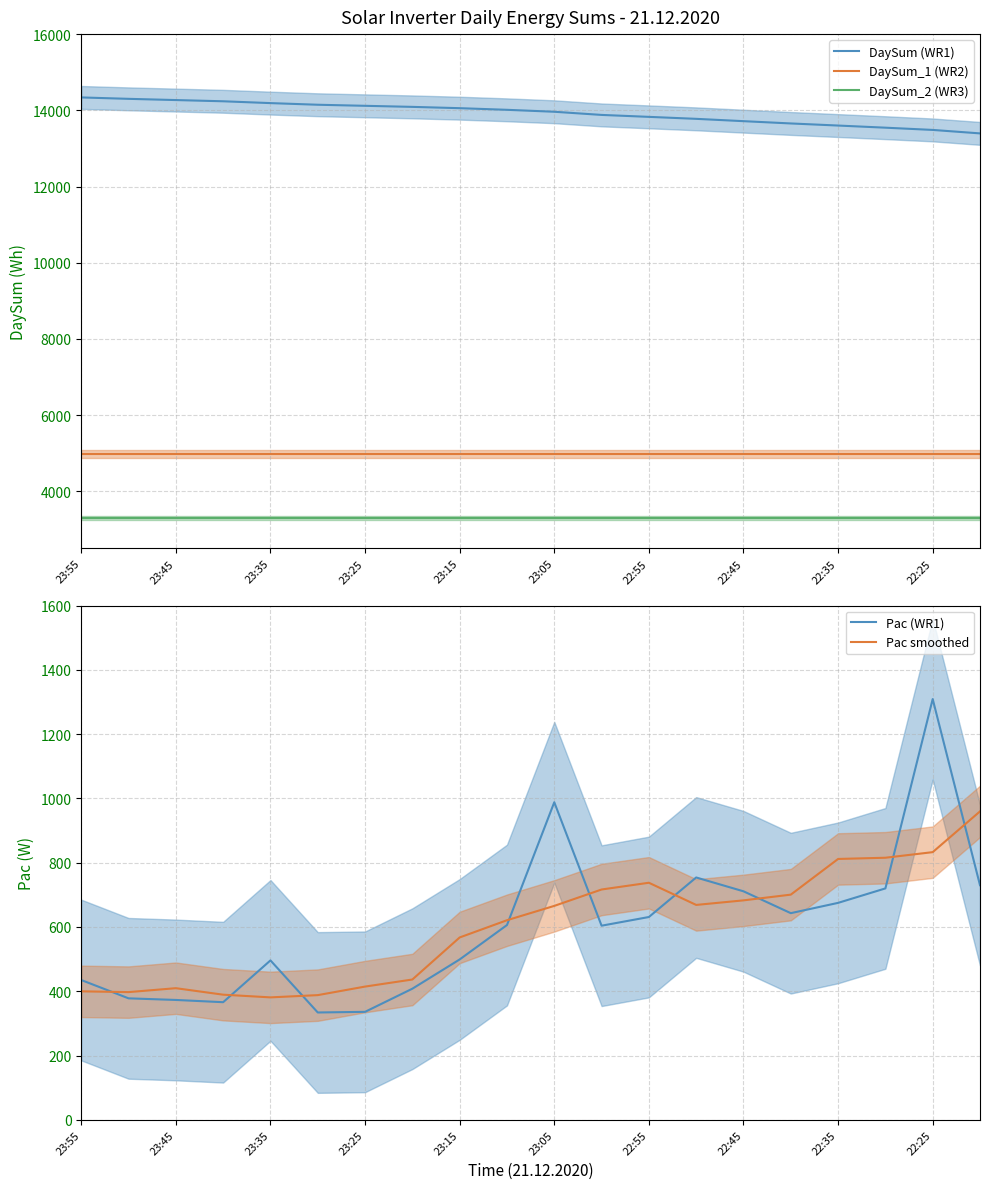

What is the sum of all DaySum_2 (WR3) values?

65820